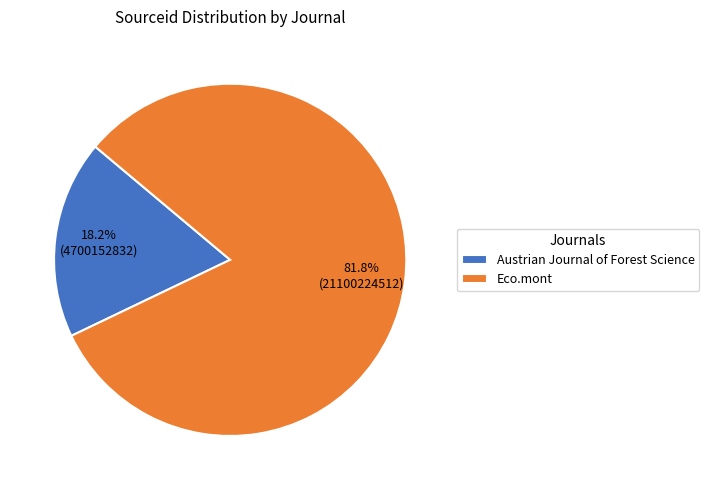

Is there any slice that represents more than half of the pie?

Yes